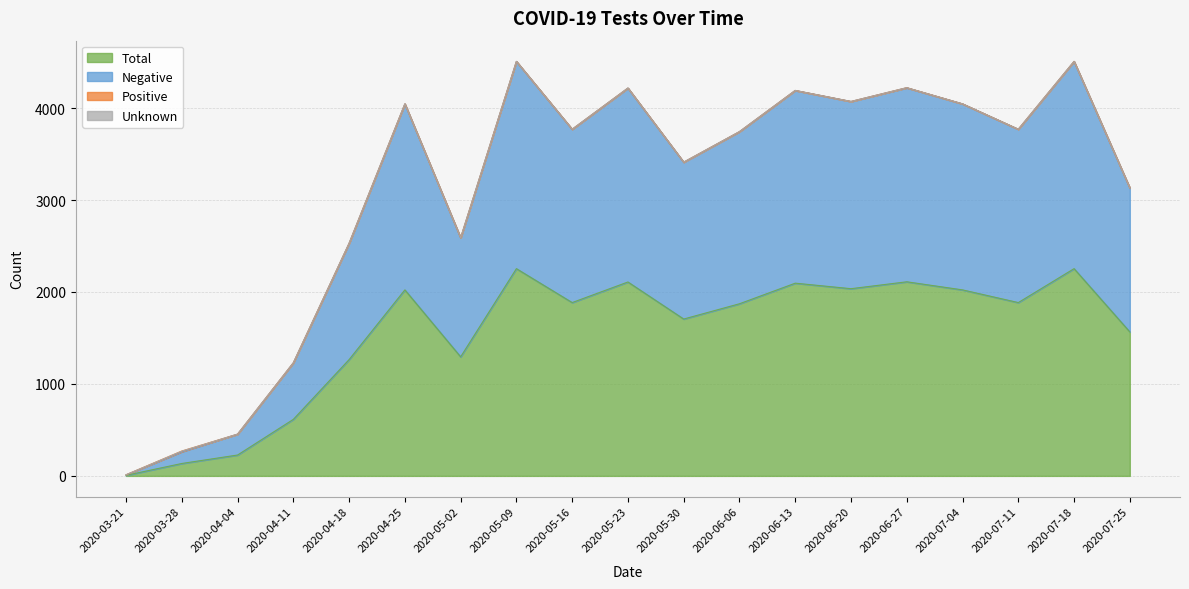

True or false: Negative has more than 0 points higher than both neighbors.

True